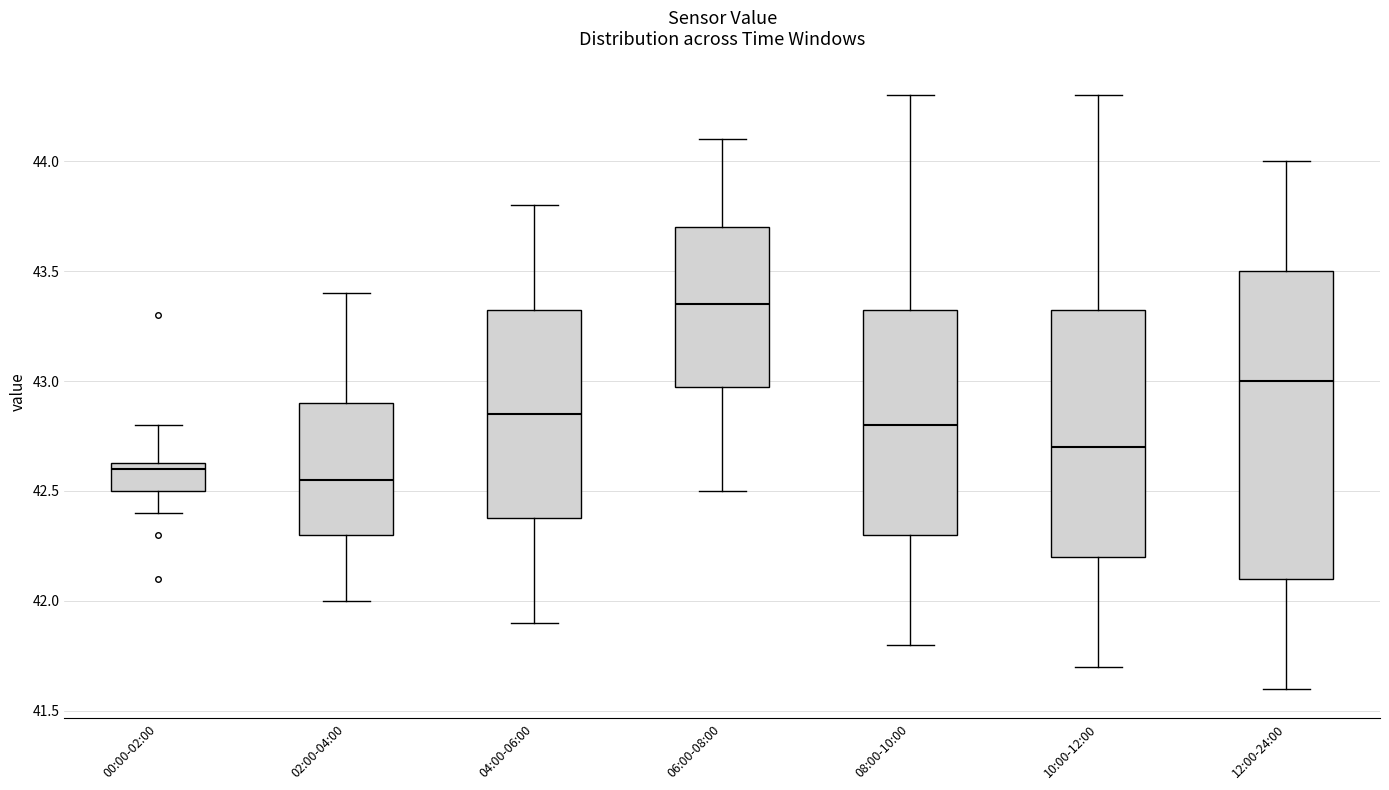

Which box has the highest median line?

06:00-08:00